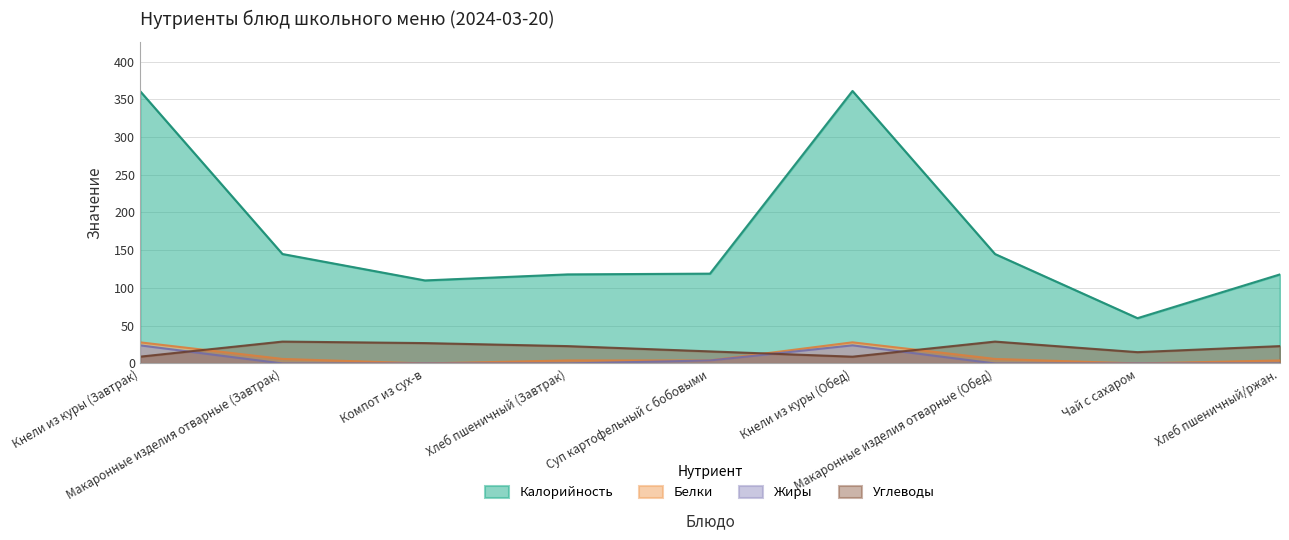

Which series has the widest spread of values?

Калорийность